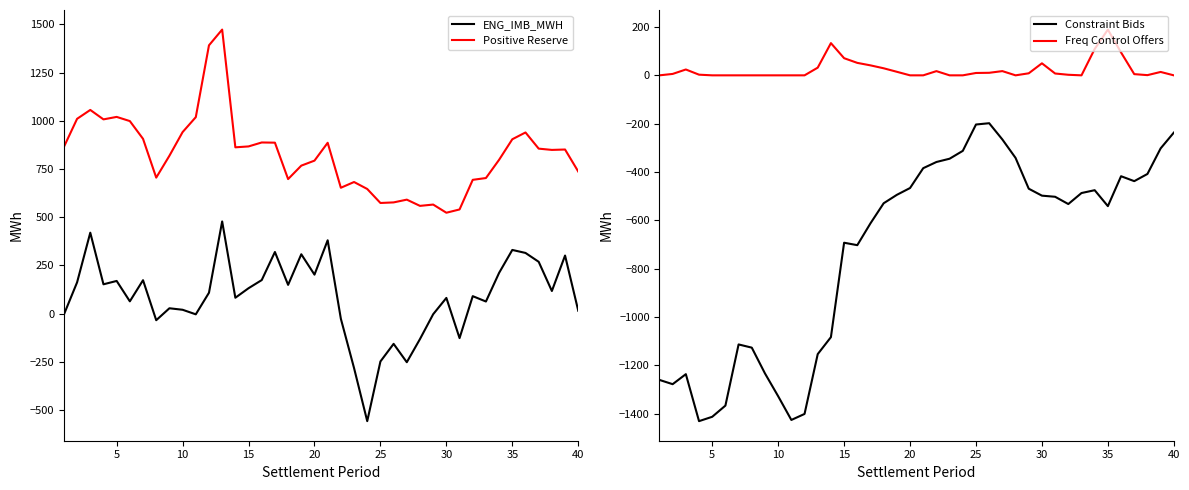

What is the smallest value displayed?

-1430.6